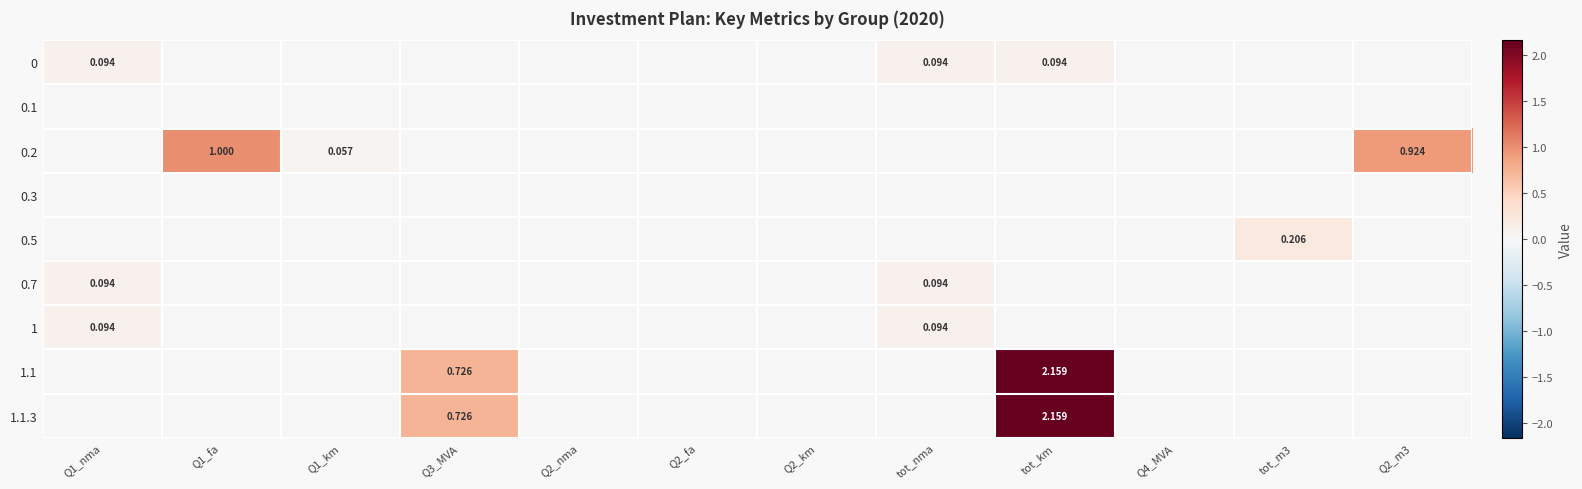

Is the value of 1.1.3 at Q4_MVA greater than the value of 0.1 at Q2_nma?

No